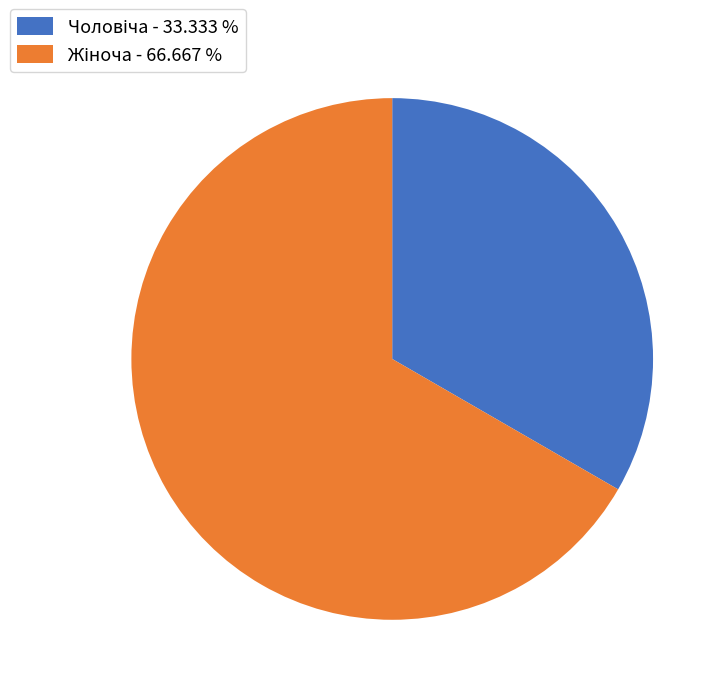

Is there a majority slice in this chart?

Yes